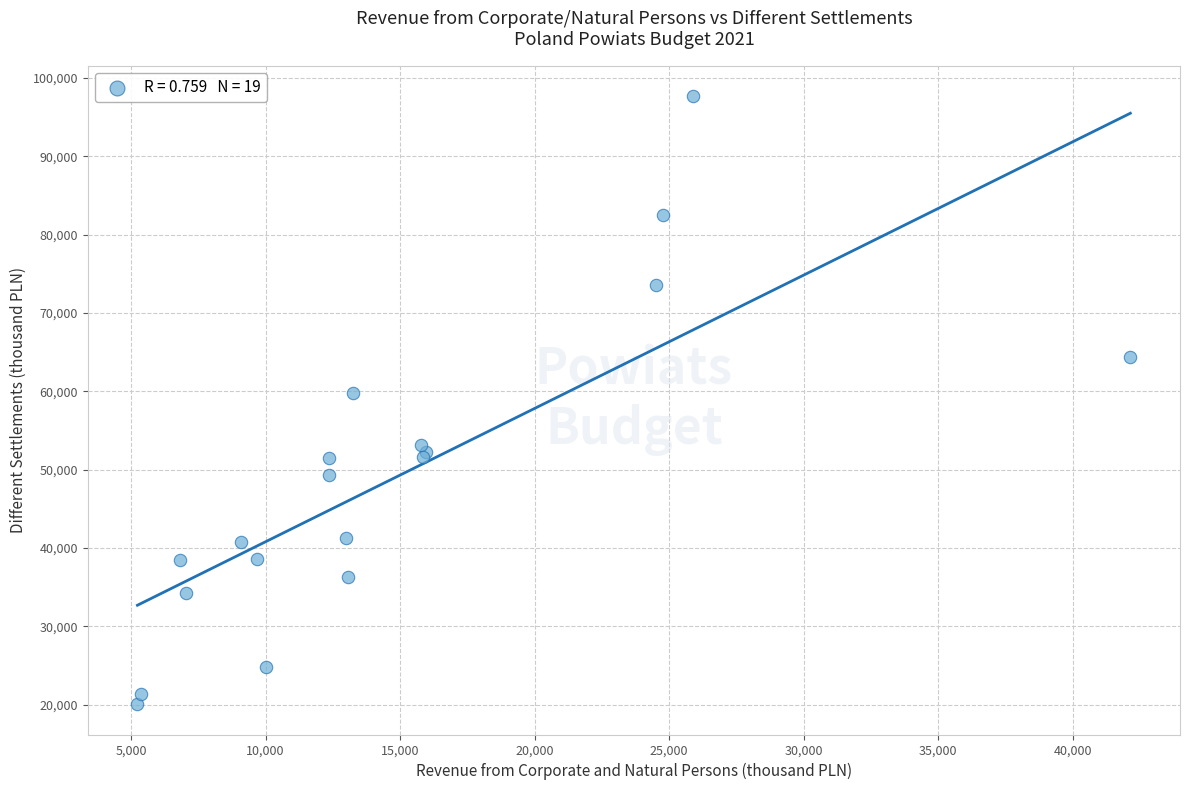

What Y value in the scatter plot is closest to 58885?

59768.8